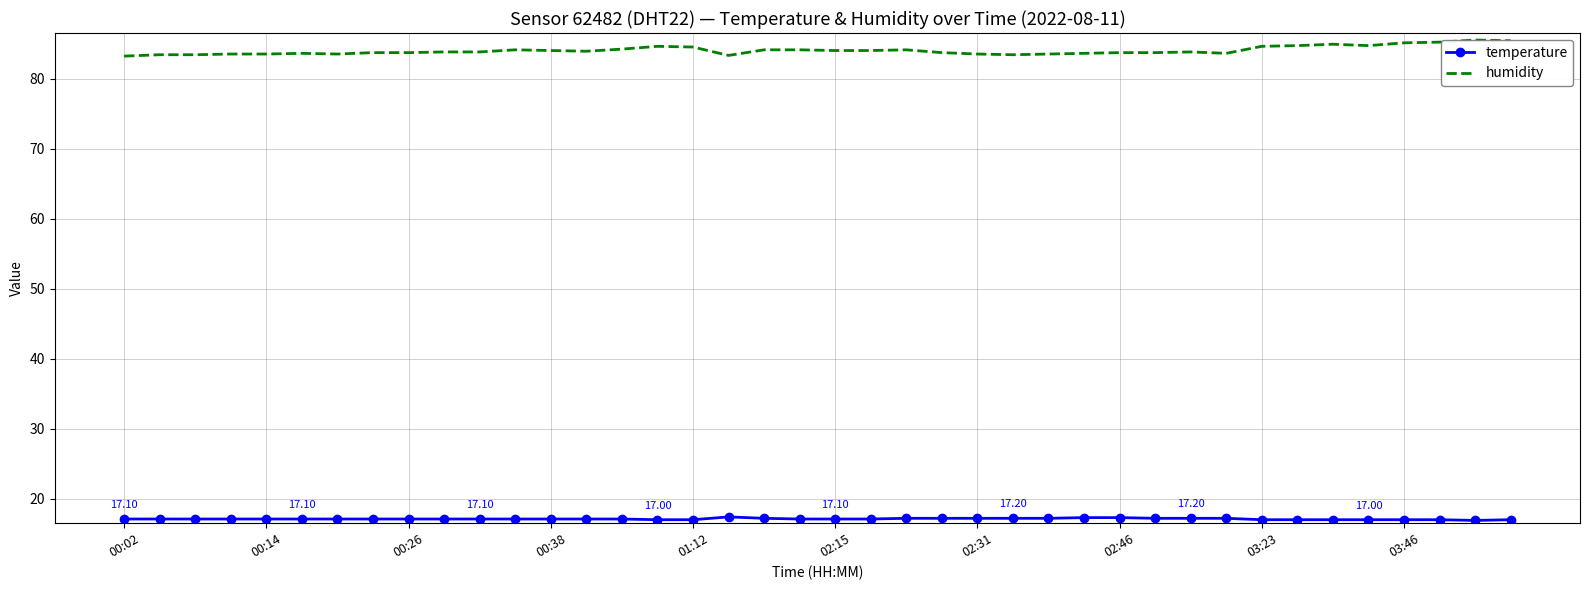

What is the sum of the humidity values at 35 and 14?

168.9